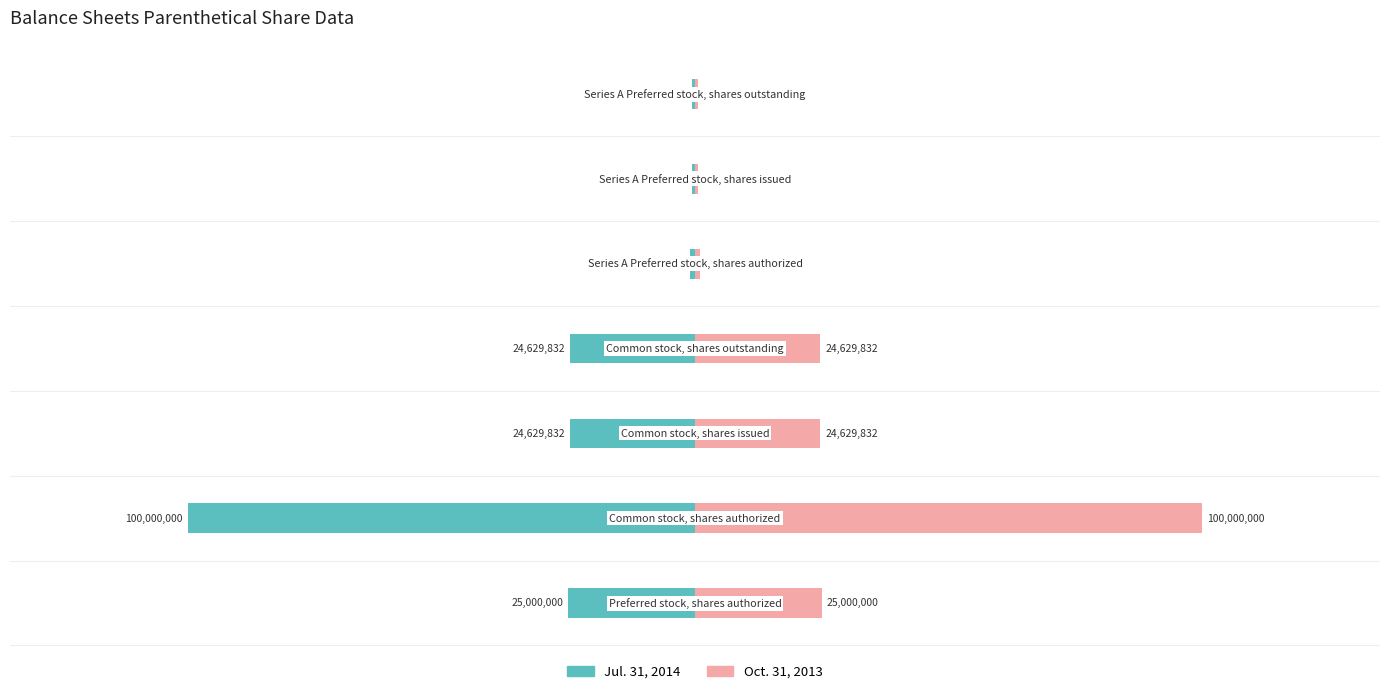

List the series in order of their overall mean, highest first.

Oct. 31, 2013, Jul. 31, 2014